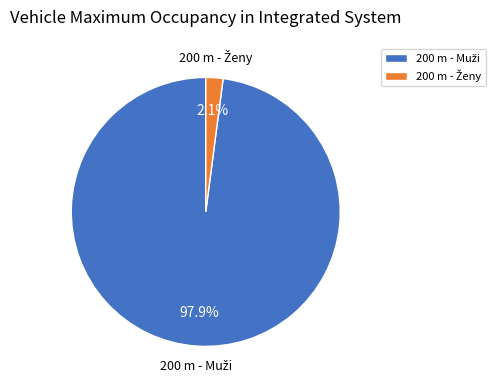

Is there any slice that represents more than half of the pie?

Yes